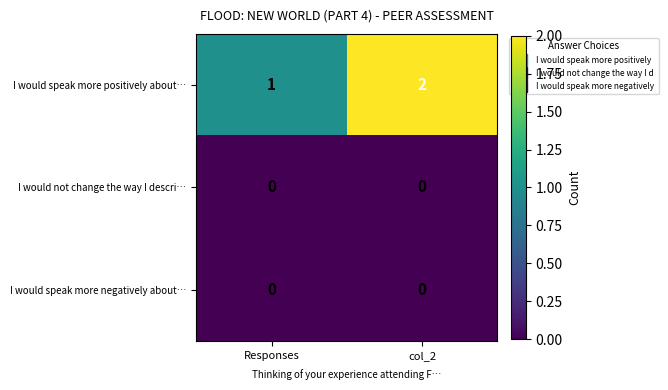

Which series has the largest range (max minus min)?

I would speak more positively about…